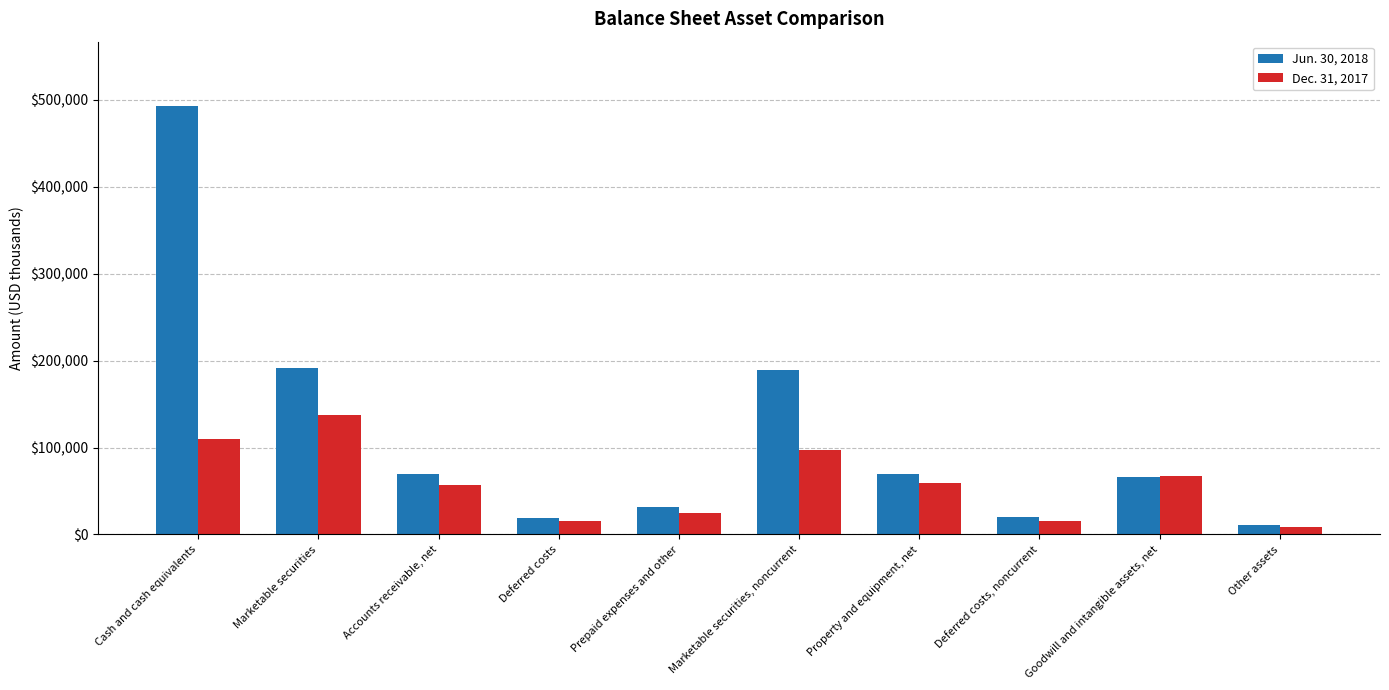

How many data points in Dec. 31, 2017 are less than 59157?

5